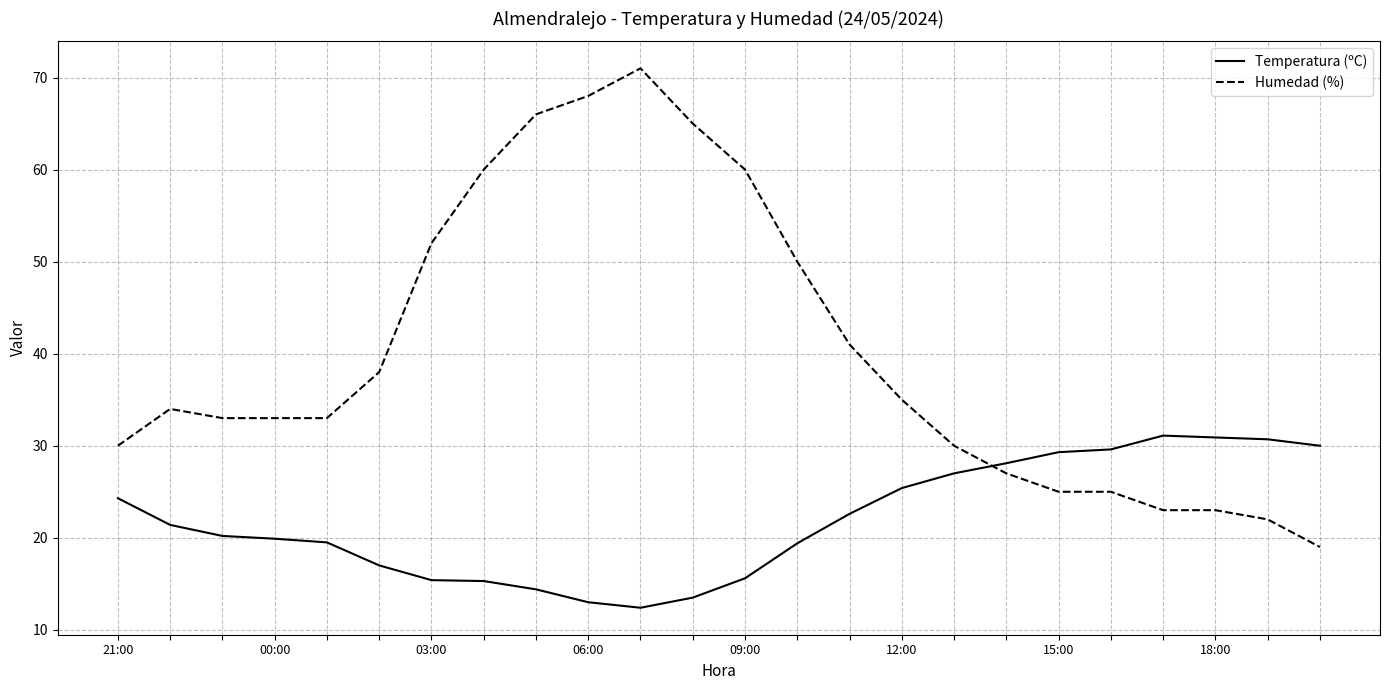

What is the difference between the maximum and minimum values in the Humedad (%) series?

52.0